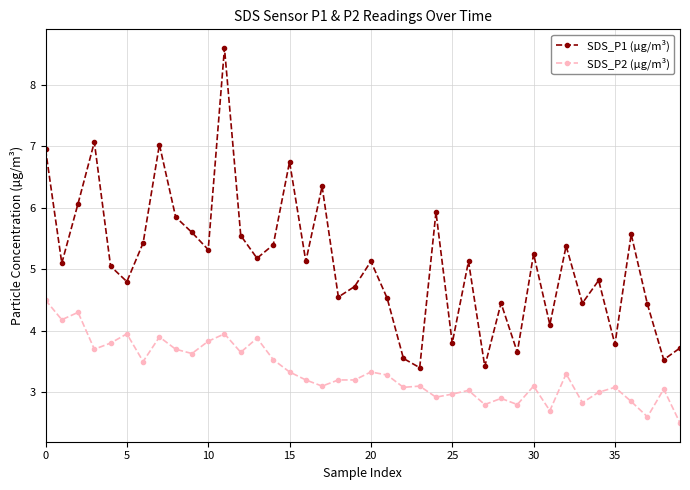

How many series are shown in this chart?

2